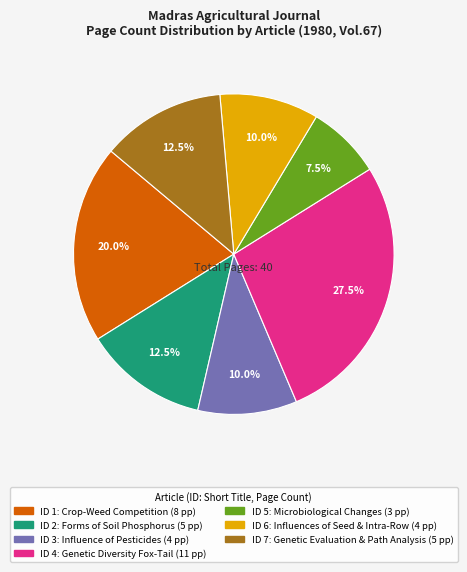

How many slices are in this pie chart?

7